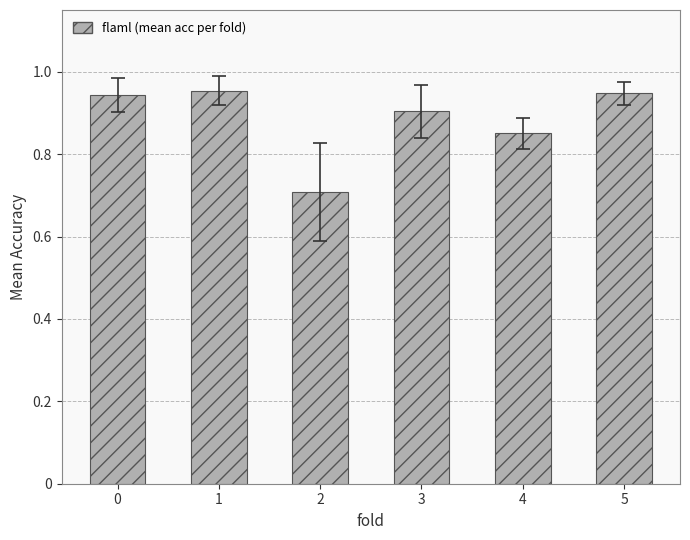

Are the bars horizontal?

No